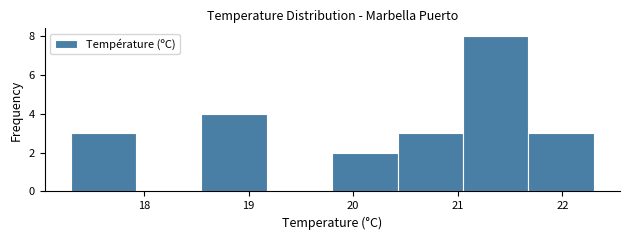

Reading left to right, list every bar in this chart as the range it spans on the x-axis followed by its height. Neither the bar edges nor the heights are printed on the chart, so give them approximately, as read against the axes.

17.3 to 17.9: 3
17.9 to 18.6: 0
18.6 to 19.2: 4
19.2 to 19.8: 0
19.8 to 20.4: 2
20.4 to 21.1: 3
21.1 to 21.7: 8
21.7 to 22.3: 3